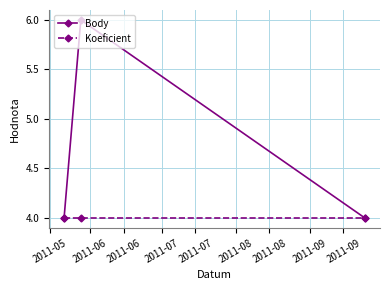

Which series has the largest range (max minus min)?

Body